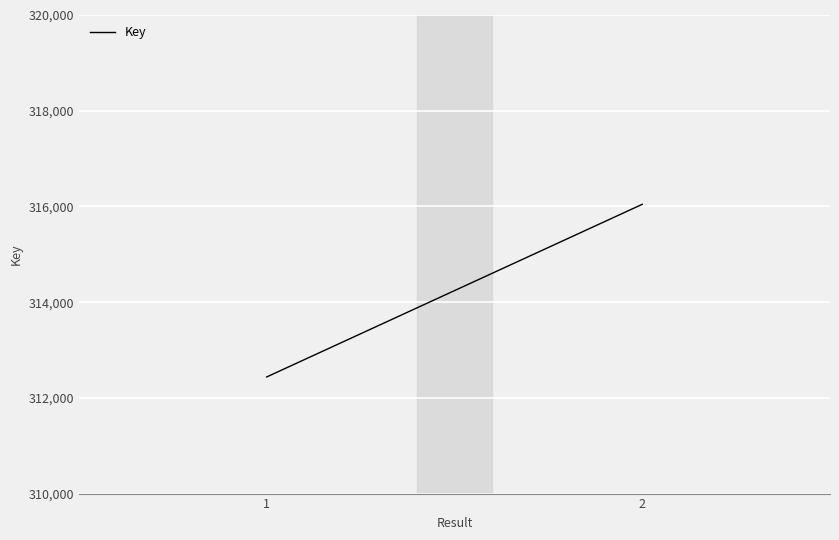

What is the sum of all values?

1256962